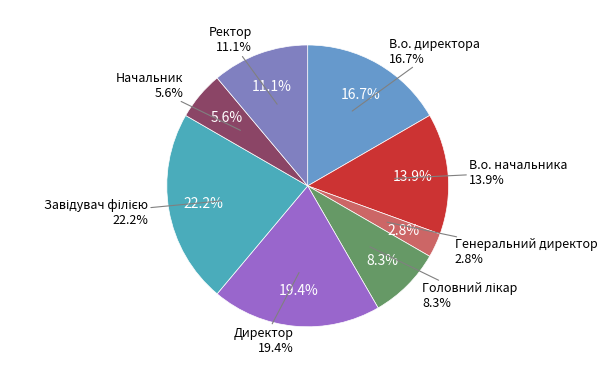

Is there a majority slice in this chart?

No